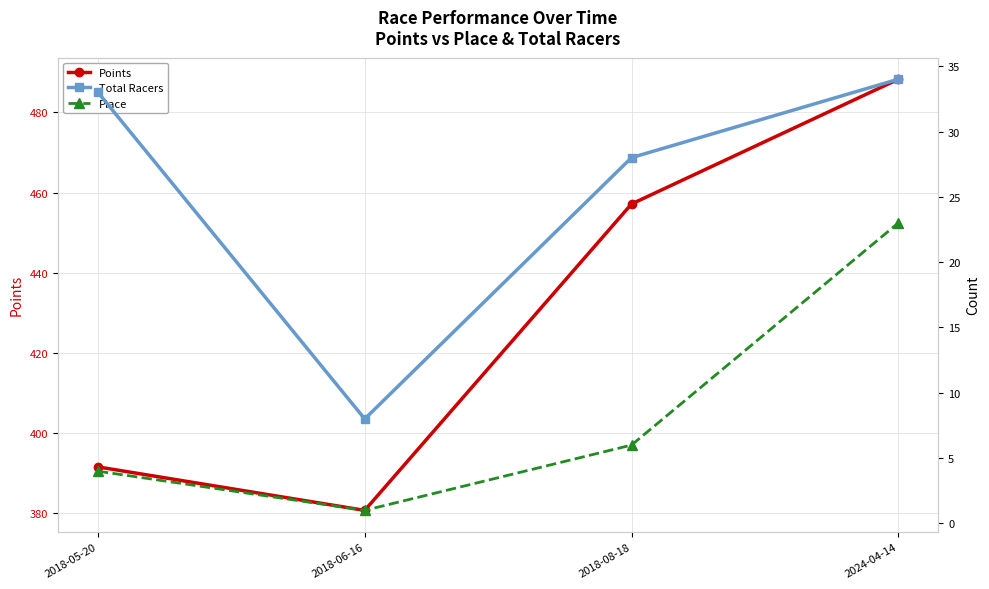

How many interior local valleys does the Points series have?

1